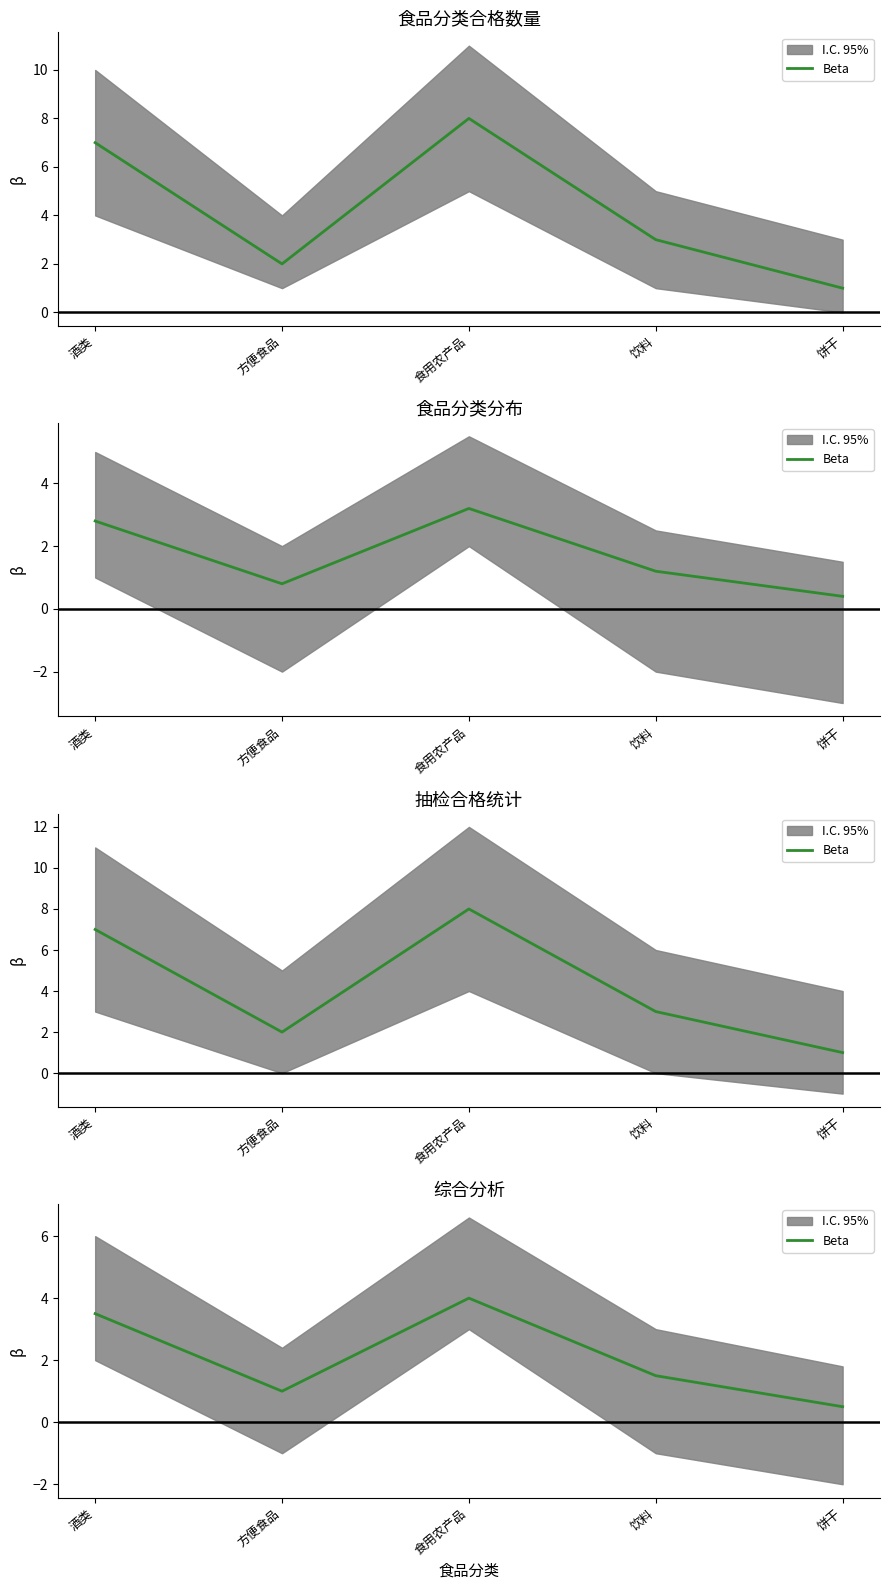

Reading left to right, extract all data points from this chart.

酒类=3.5	方便食品=1.0	食用农产品=4.0	饮料=1.5	饼干=0.5